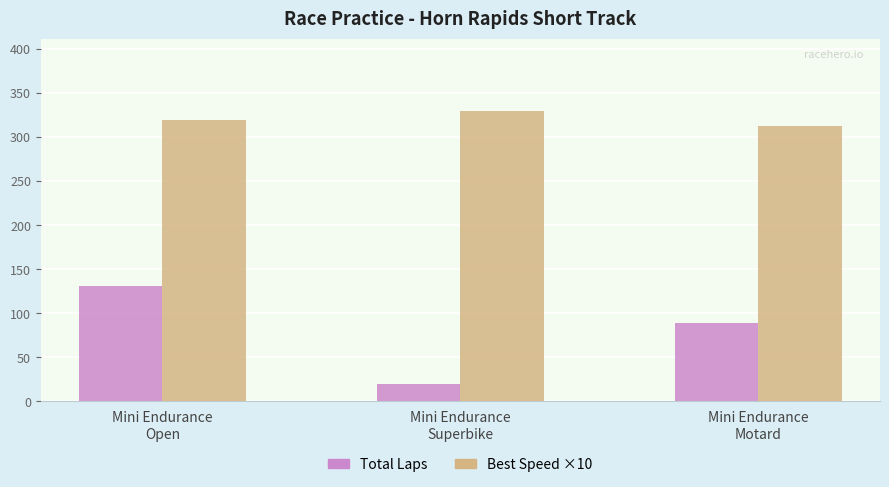

How many data points in Best Speed ×10 are less than 319?

1